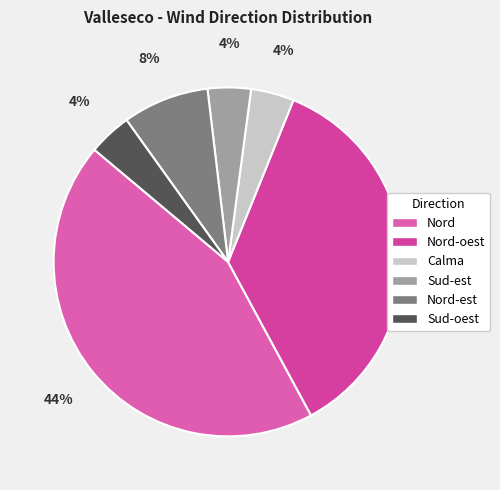

How many slices are in this pie chart?

6